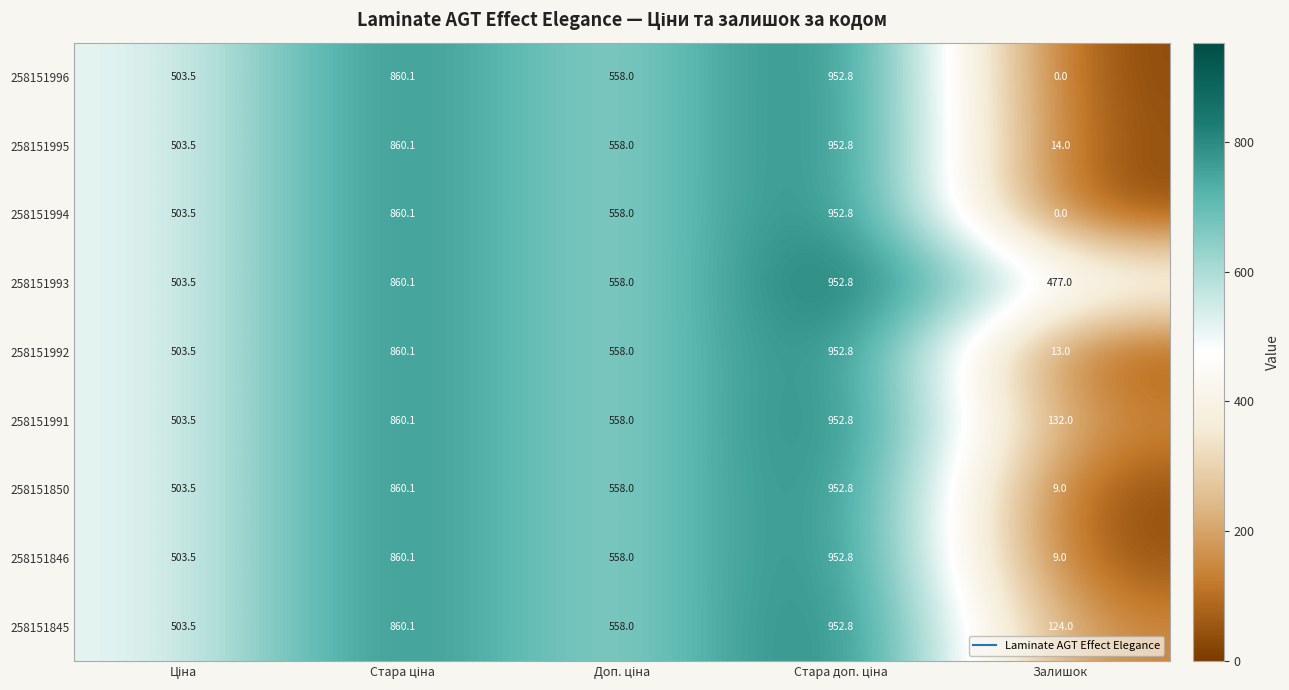

What is the difference between the highest and lowest values at Залишок?

477.0